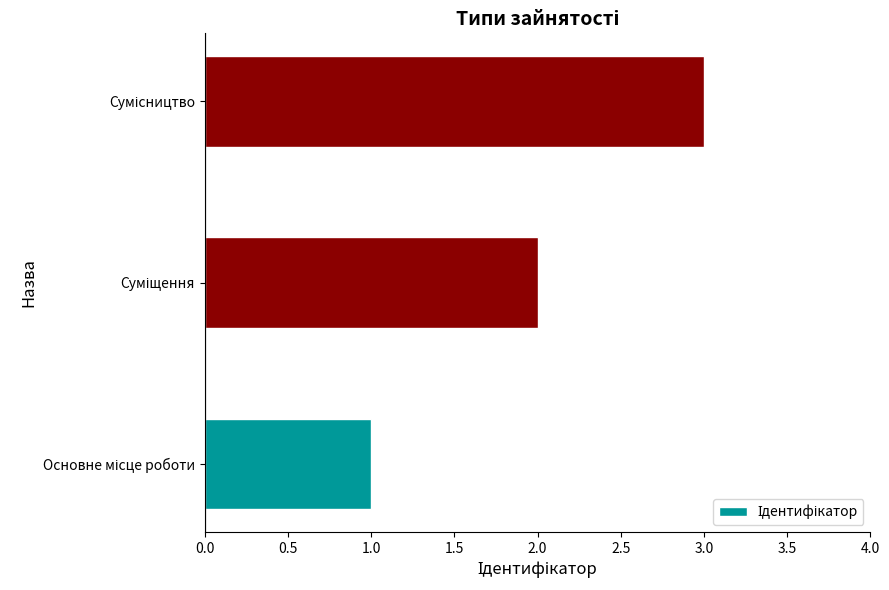

What is the greatest value displayed?

3